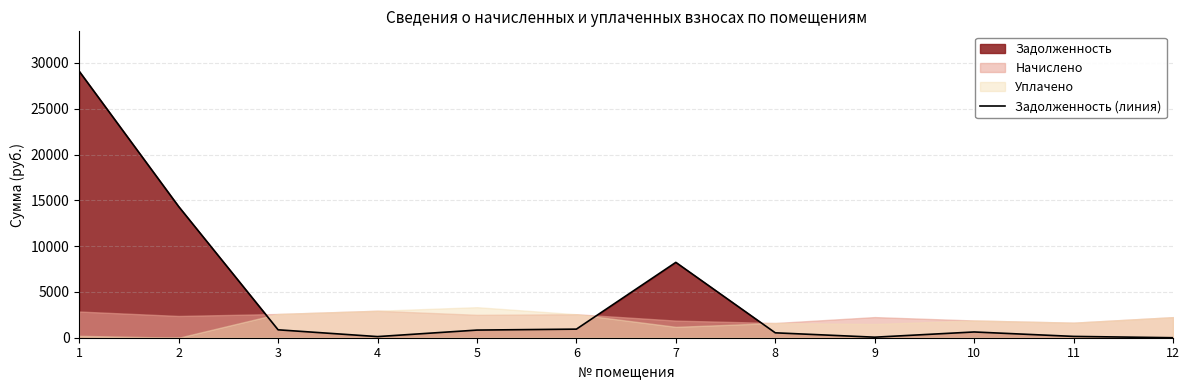

True or false: there are more than 0 points higher than both neighbors.

True